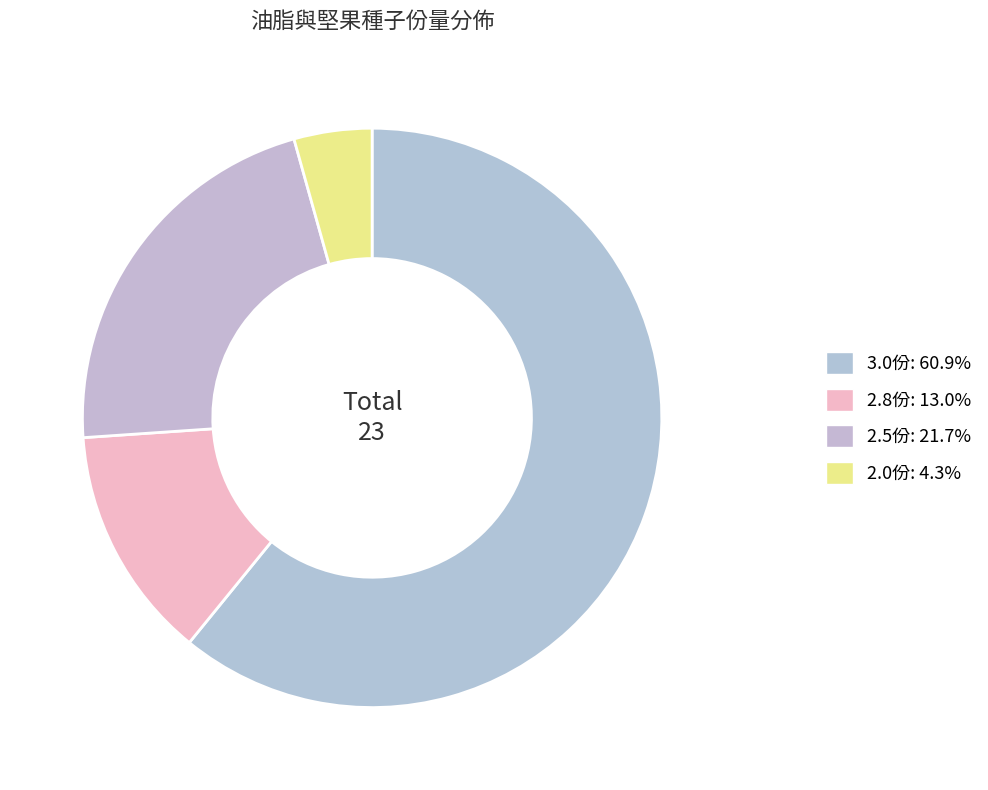

How many segments does this pie chart have?

4